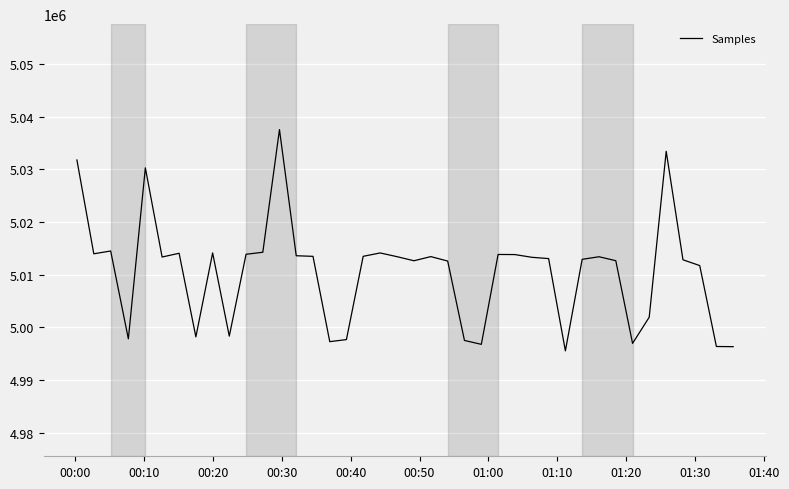

What is the difference between the maximum and minimum values?

41985